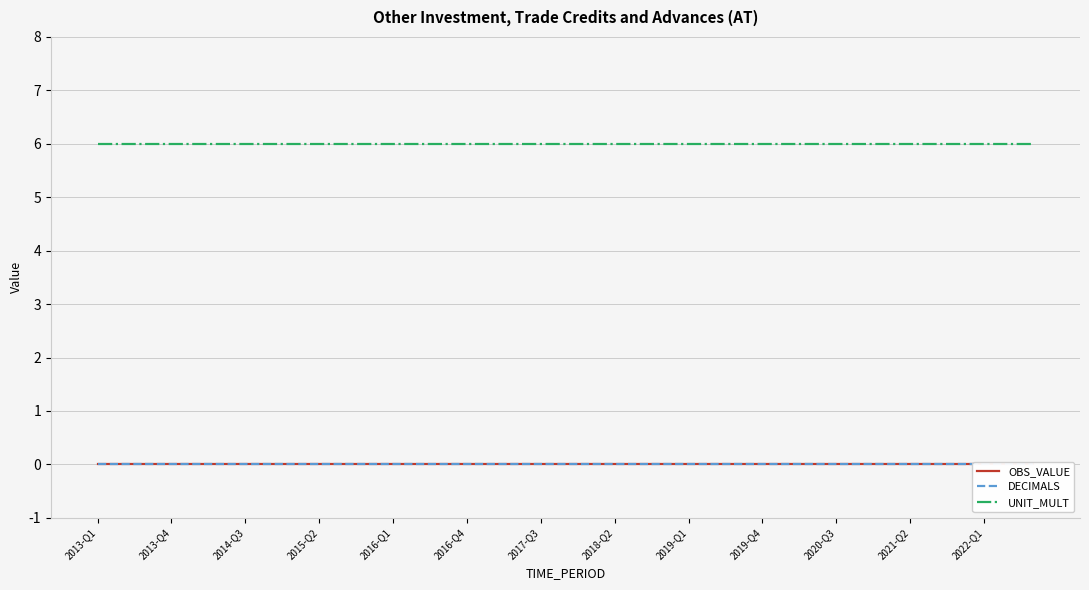

How many categories are shown in the chart?

39